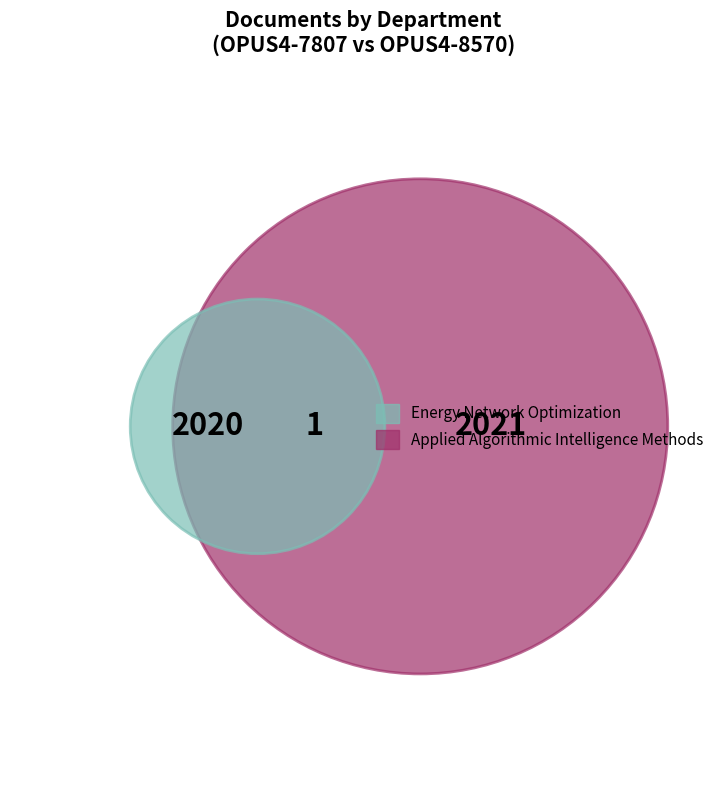

Do OPUS4-8570 and OPUS4-7807 together represent more than half of the pie?

Yes